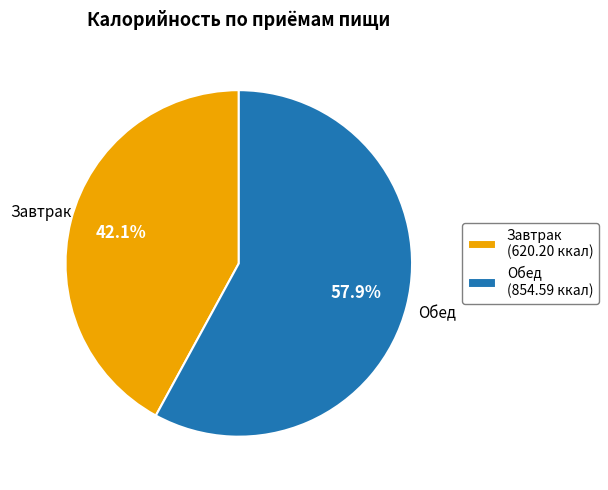

Is there a majority slice in this chart?

Yes